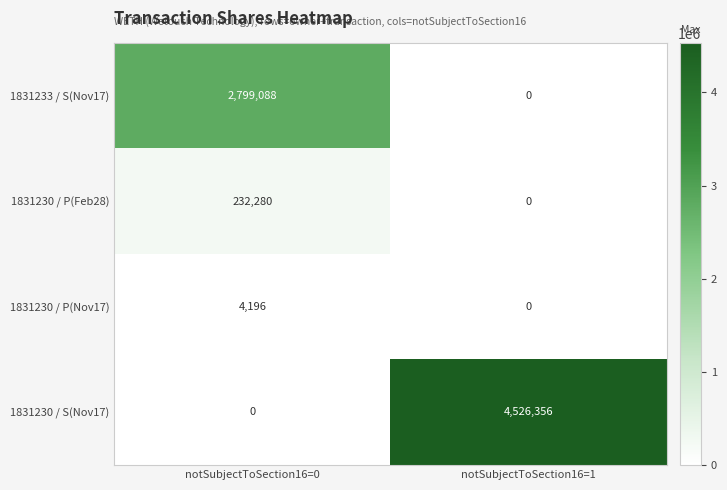

Which series changed the most between notSubjectToSection16=0 and notSubjectToSection16=1?

1831230 / S(Nov17)